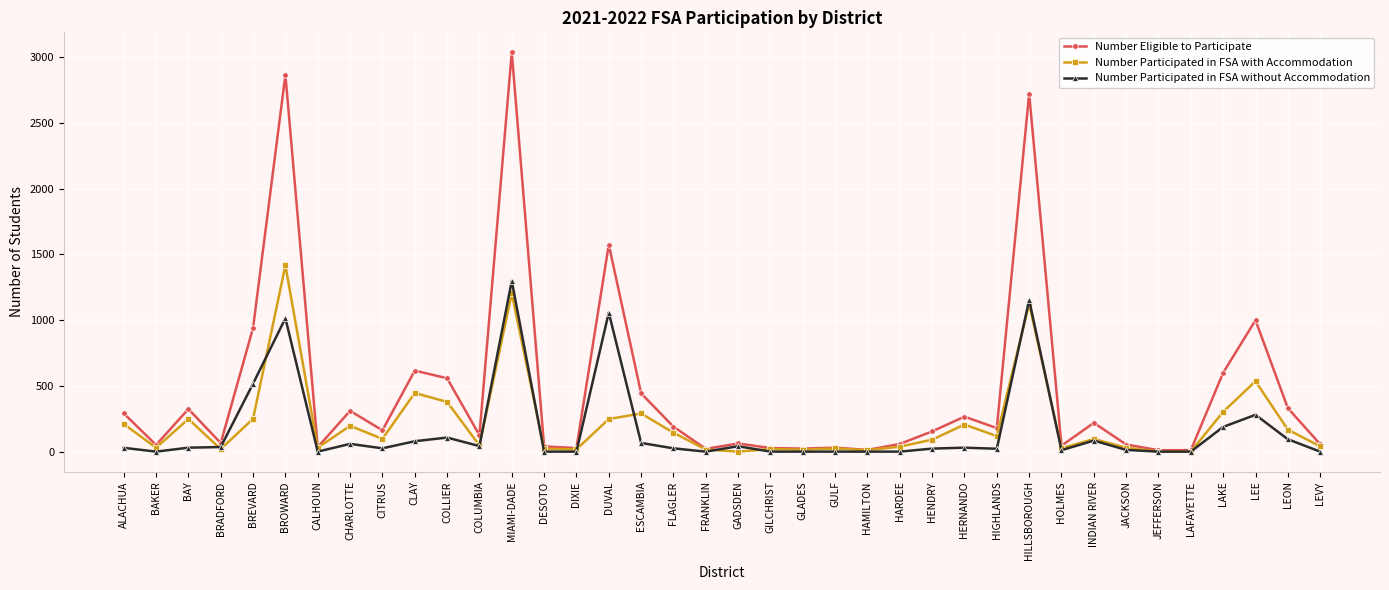

The Number Participated in FSA without Accommodation series shows 84 at INDIAN RIVER. True or false?

True